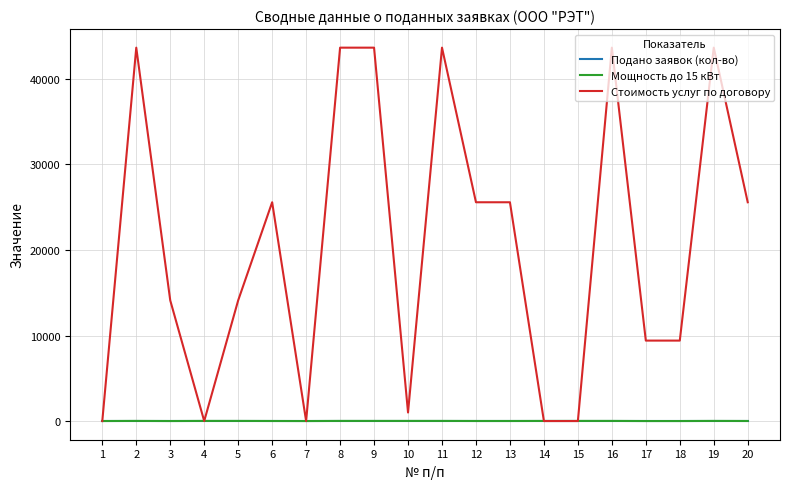

Which series has the largest total across all categories?

Стоимость услуг по договору